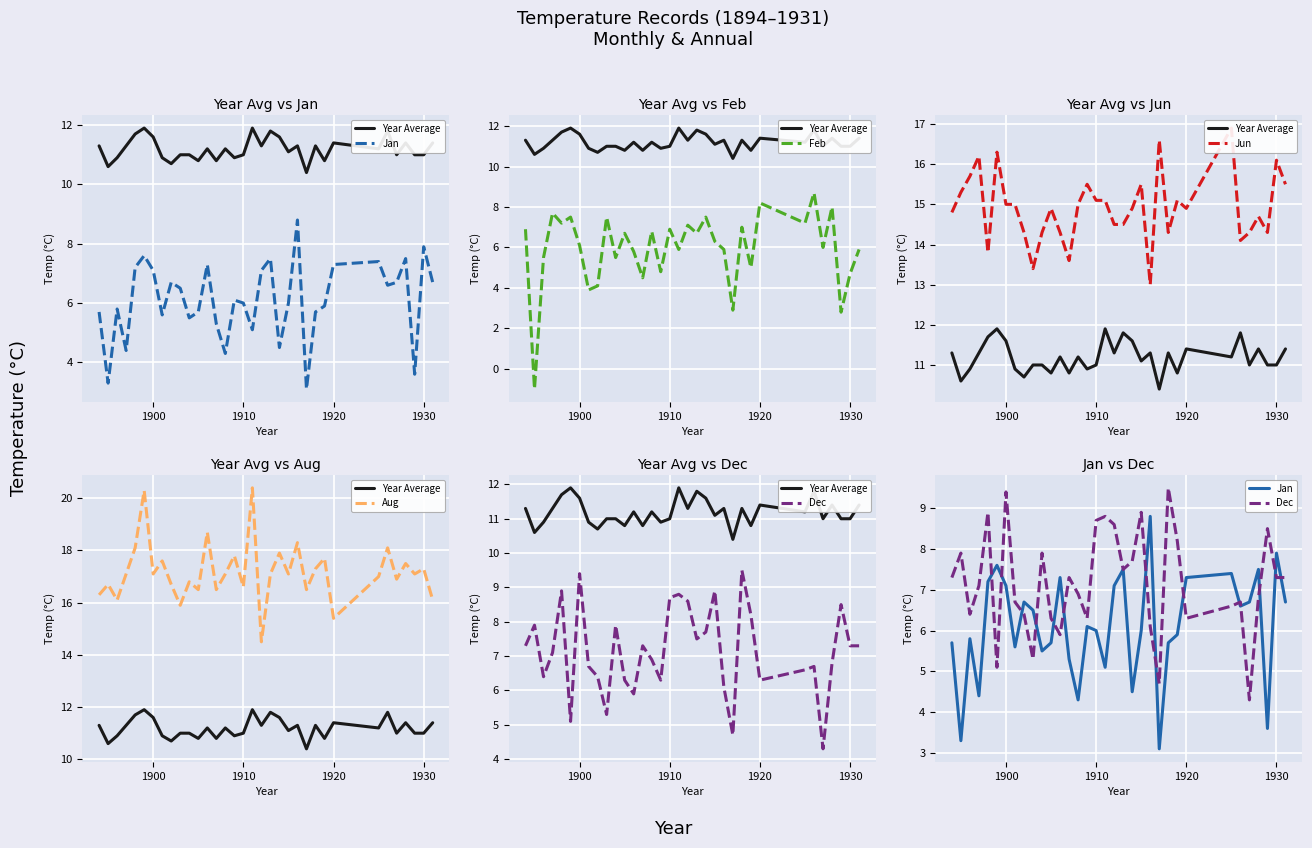

What is the greatest value displayed?

20.4